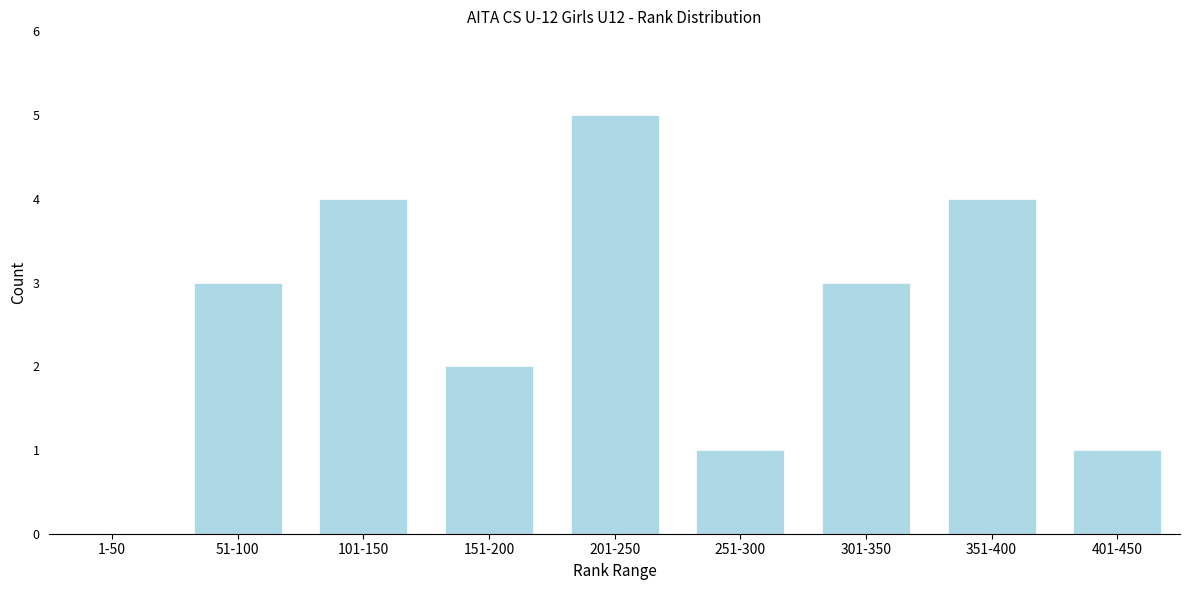

Reading left to right, what are all the values shown in this chart?

1-50=0	51-100=3	101-150=4	151-200=2	201-250=5	251-300=1	301-350=3	351-400=4	401-450=1